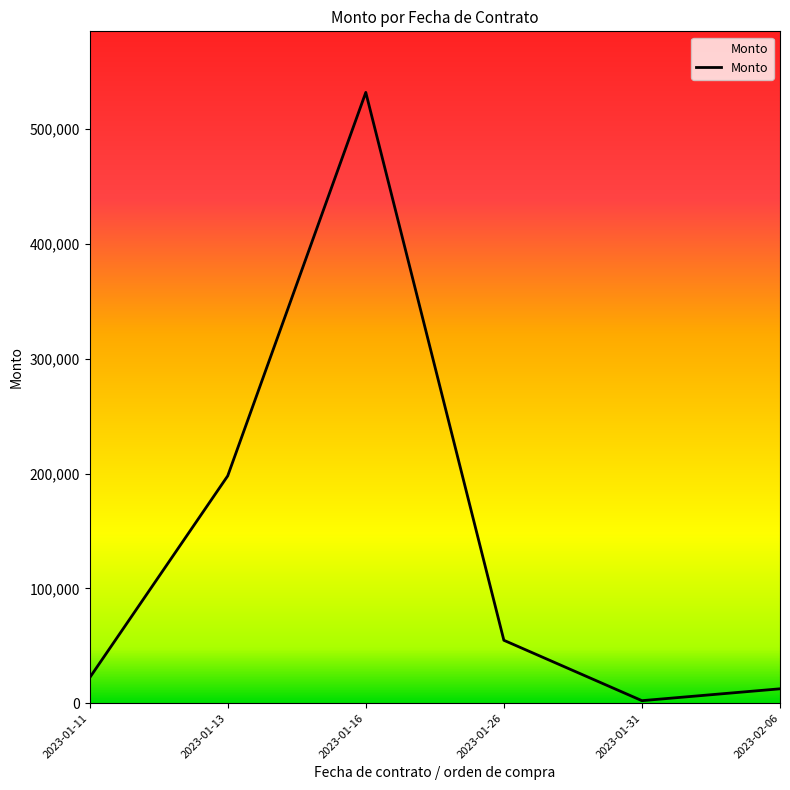

What is the difference between the second highest and minimum values?

195819.2